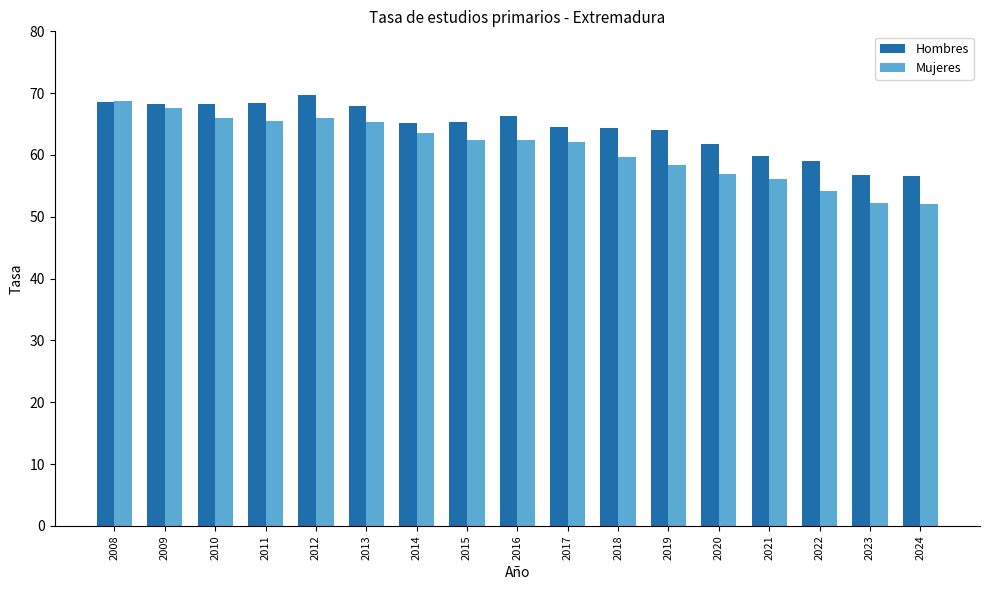

Which category has the highest value in the Hombres series?

2012